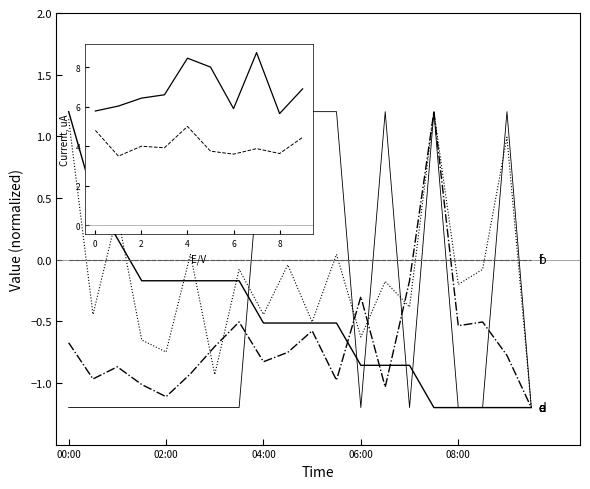

After their last crossing, which series has the higher values: SDS_P2 or Temp?

SDS_P2